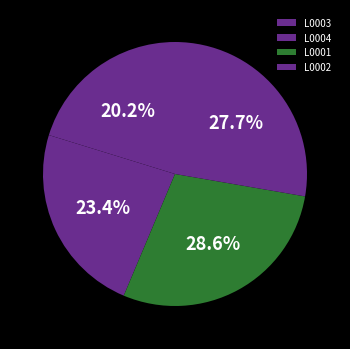

Is it true that L0004 is 17% of the pie?

False